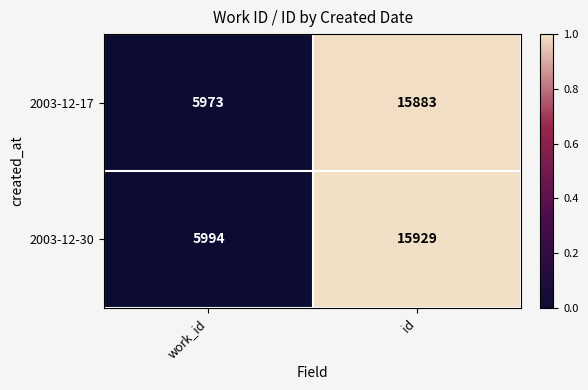

Which series has the widest spread of values?

2003-12-30